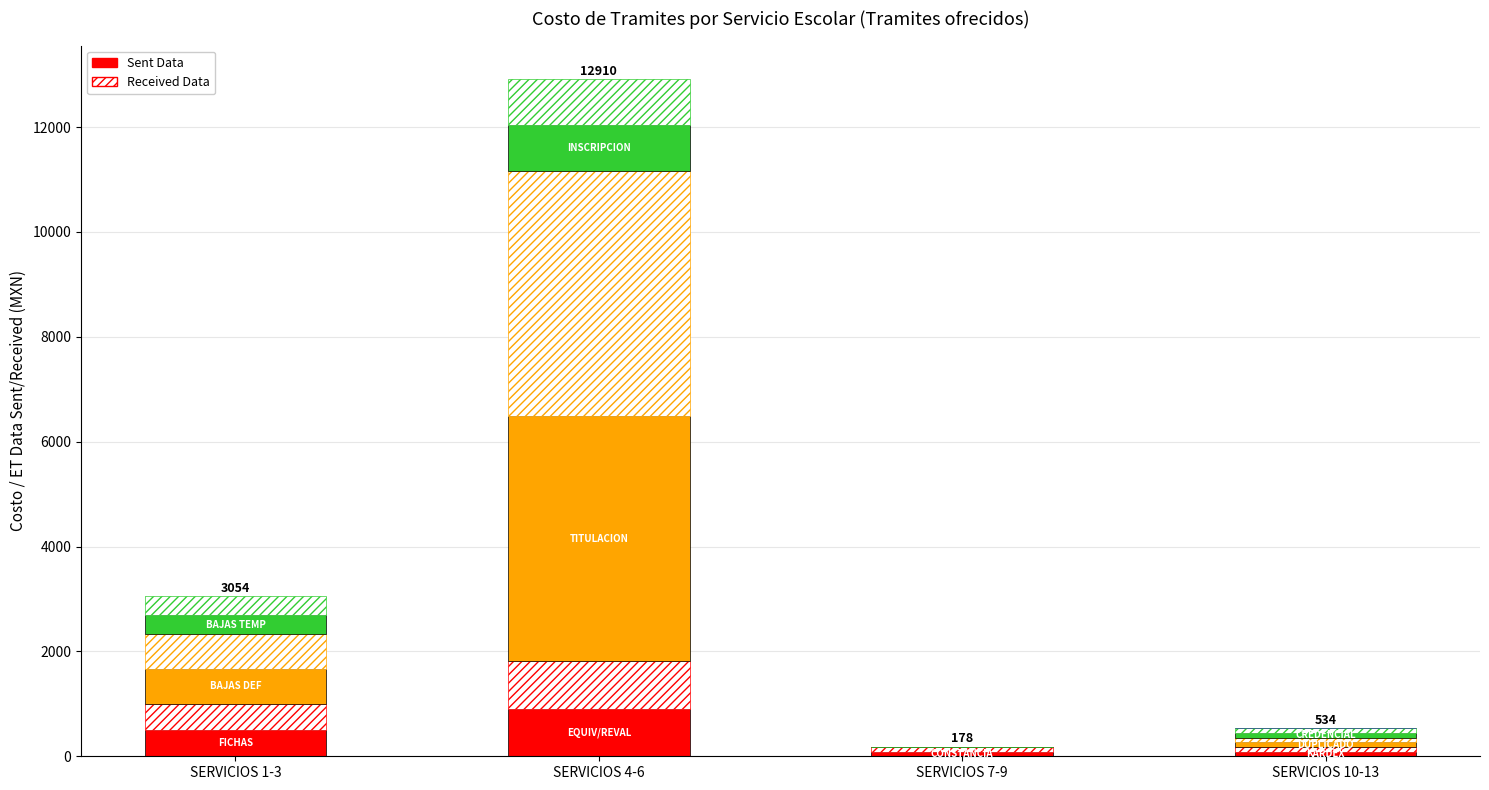

Is it true that Costo equals 365 at BAJAS TEMPORALES?

True